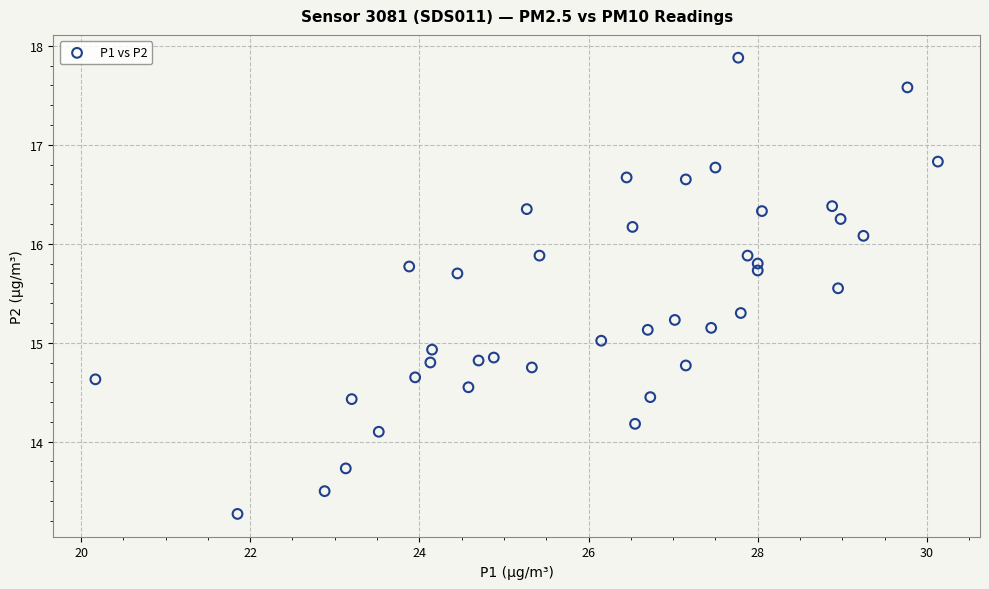

What is the range of X values (max minus min)?

10.0